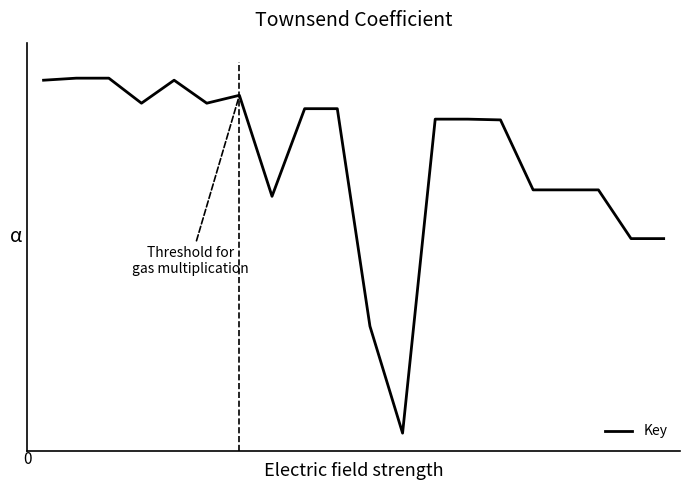

Does the chart have visible grid lines?

No